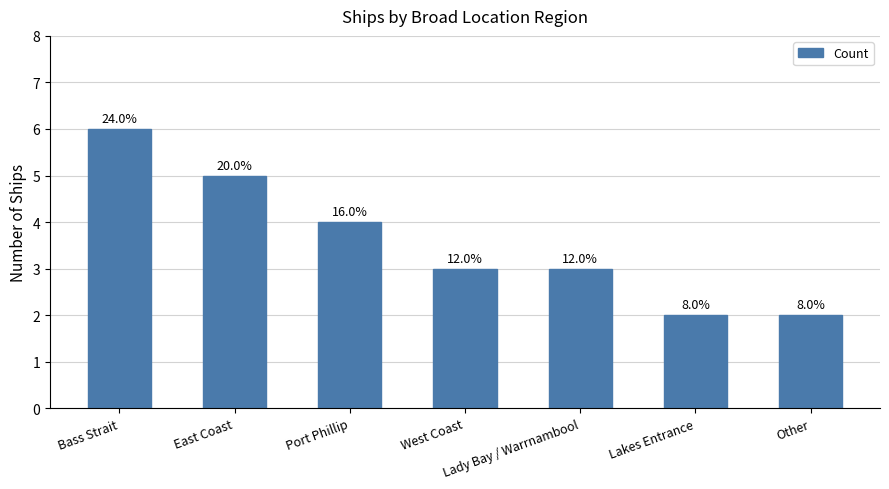

Does the chart contain any negative values?

No